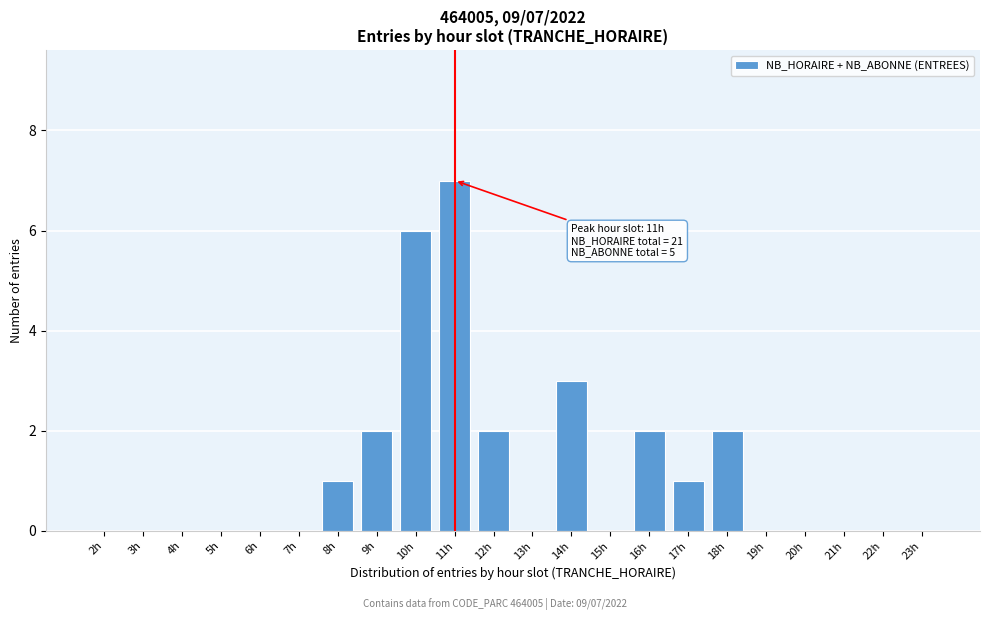

What is the sum of all values?

26